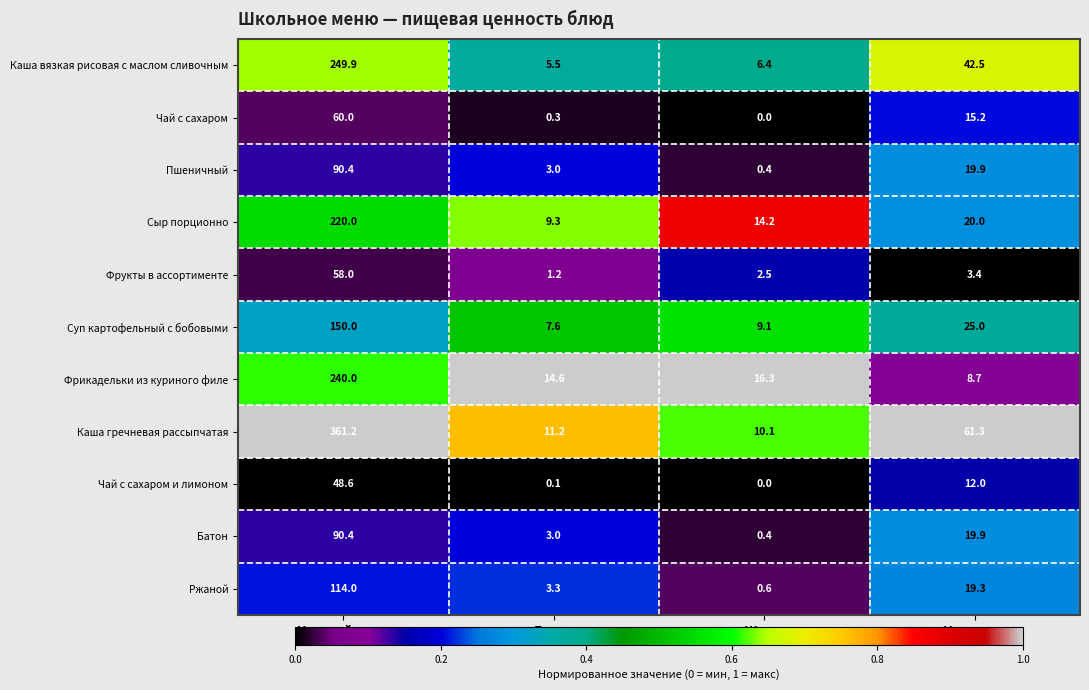

True or false: Ржаной has a value of 5.1 at Белки.

False